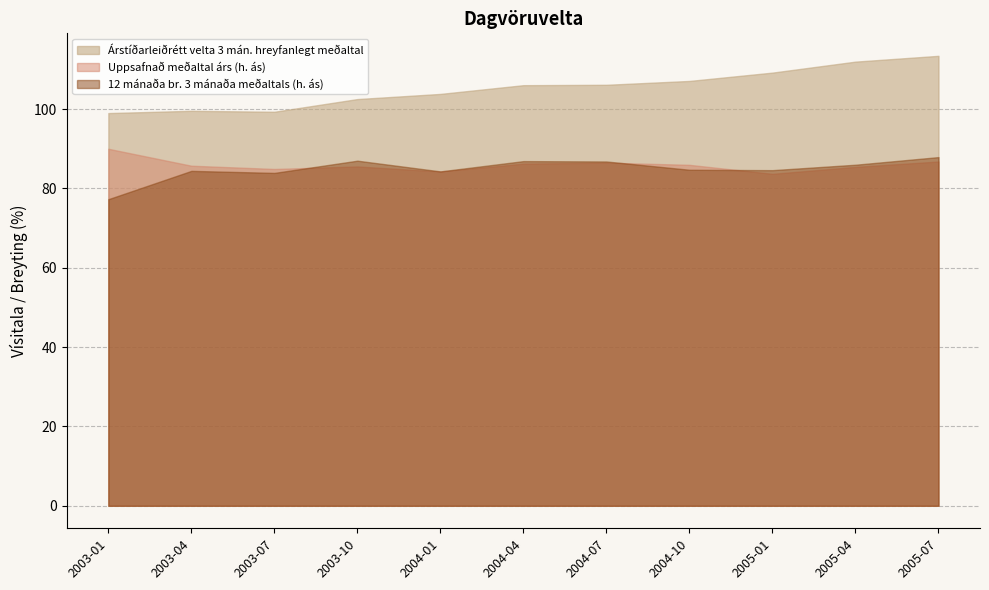

What is the maximum value for 12 mánaða br. 3 mánaða meðaltals (h. ás)?

87.9